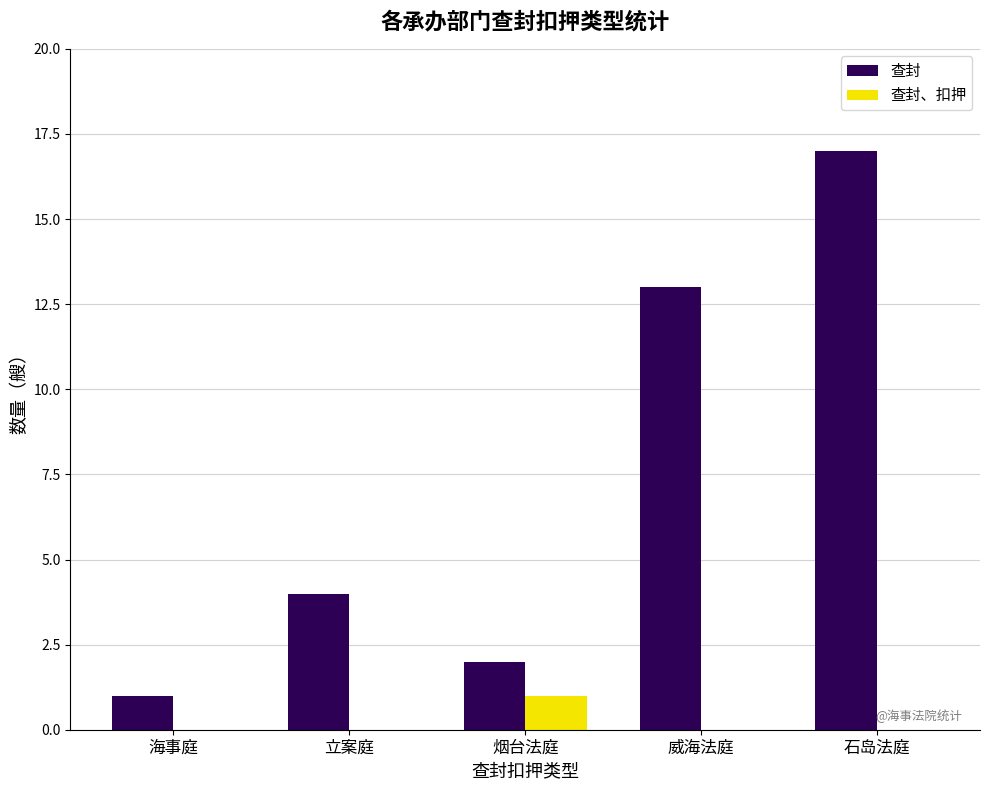

What is the total value across all series at 烟台法庭?

3